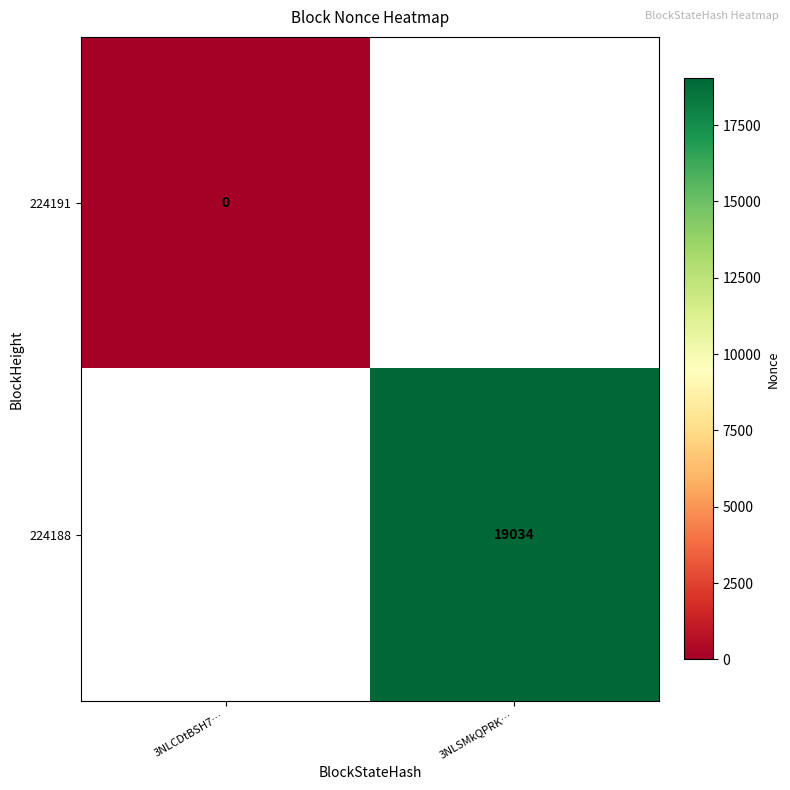

True or false: 224188 has a value of 19034 at 3NLSMkQPRK….

True